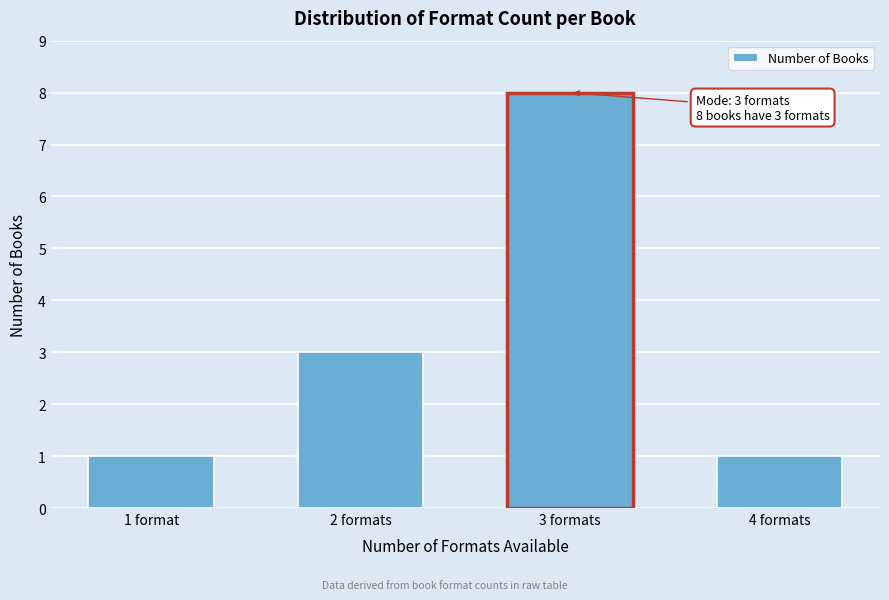

Reading left to right, what are all the values shown in this chart?

1 format=1	2 formats=3	3 formats=8	4 formats=1